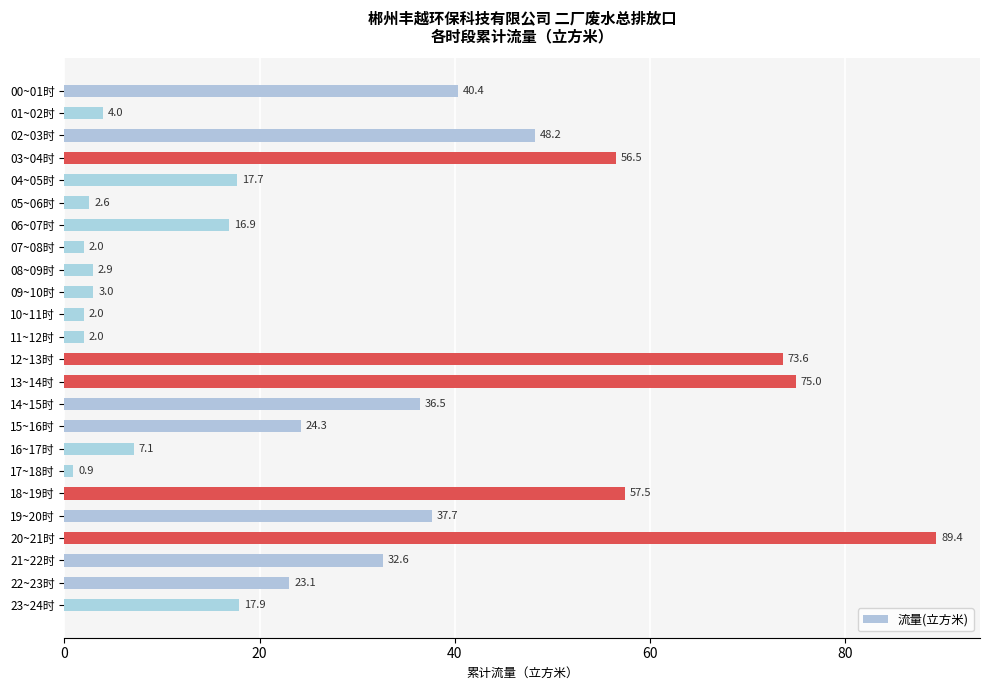

True or false: the data shows 9.3 at 21~22时.

False